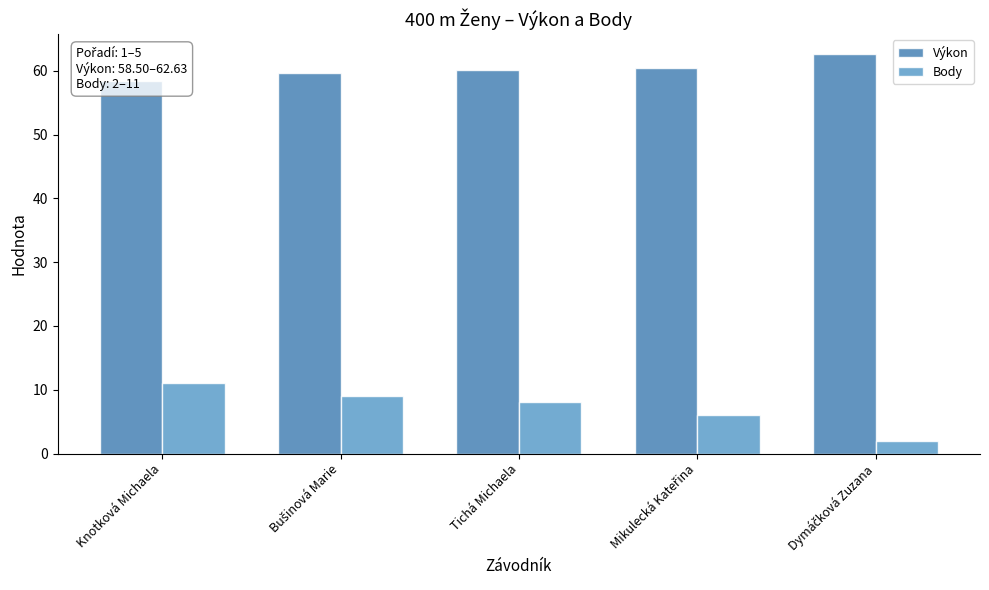

Reading left to right, what are all the values shown in this chart?

Výkon: Knotková Michaela=58.5	Bušinová Marie=59.6	Tichá Michaela=60.1	Mikulecká Kateřina=60.4	Dymáčková Zuzana=62.6
Body: Knotková Michaela=11.0	Bušinová Marie=9.0	Tichá Michaela=8.0	Mikulecká Kateřina=6.0	Dymáčková Zuzana=2.0